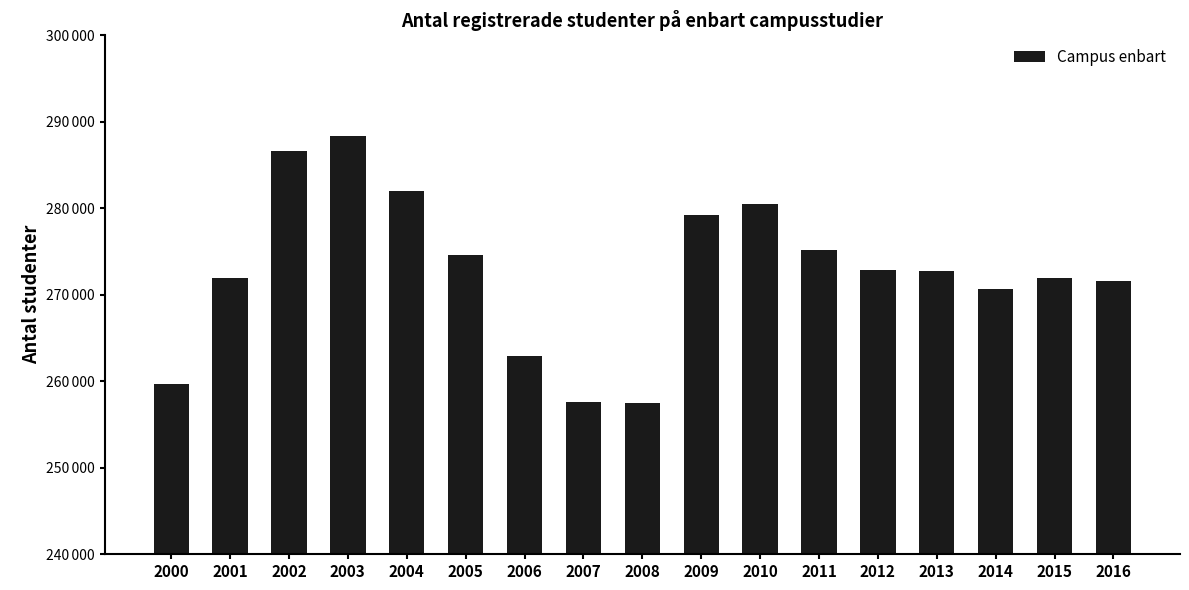

Are the bars horizontal?

No